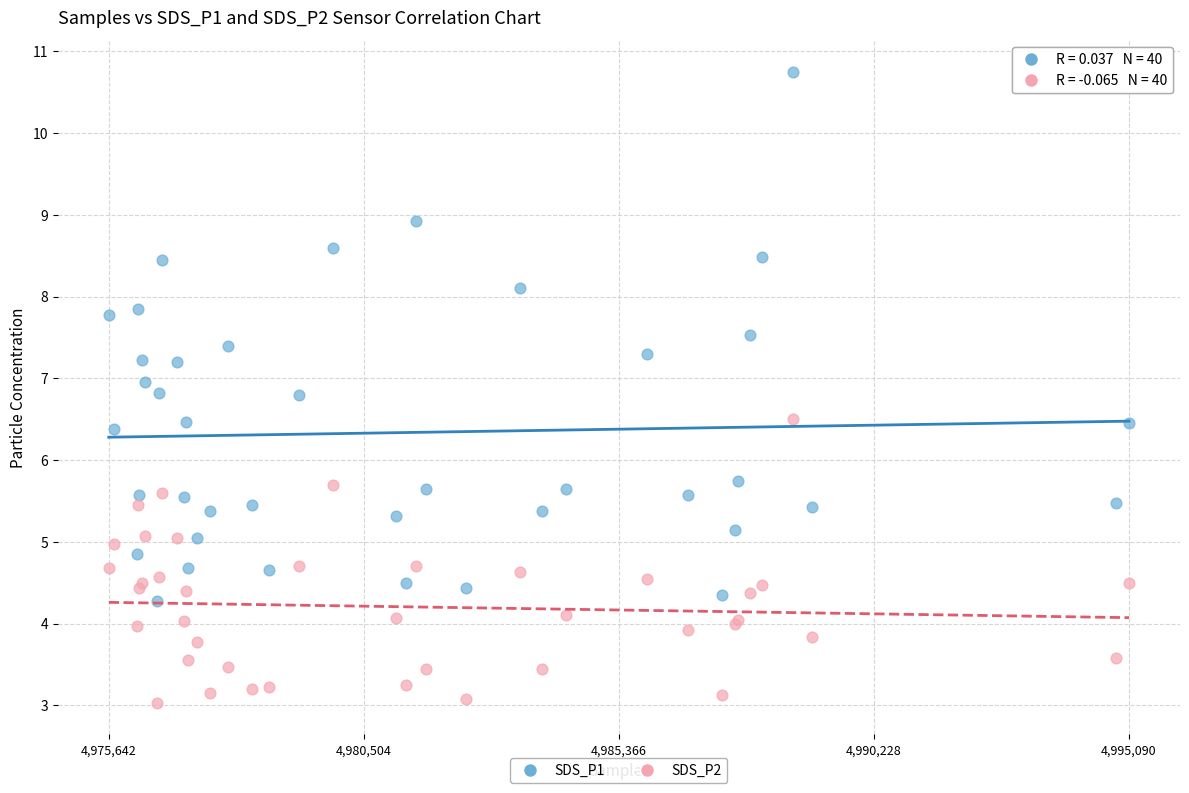

What is the X range (max minus min) for the scatter plot?

19448.0